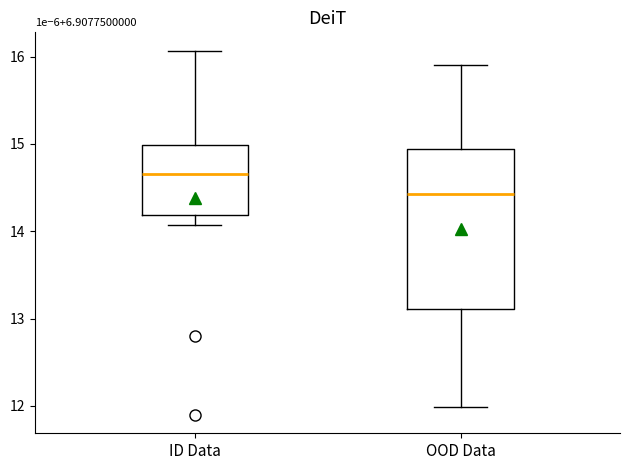

Reading left to right, transcribe this box plot: for each box, give where its median line is, the range the box spans, and where its two whiskers end, as read against the y-axis. The values are not printed on the chart, so give them approximately, as read against the axis.

ID Data: median 14.7, box 14.2 to 15.0, whiskers 14.1 to 16.1
OOD Data: median 14.4, box 13.1 to 14.9, whiskers 12.0 to 15.9